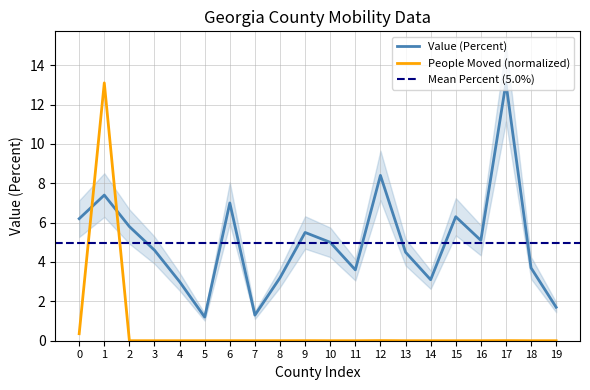

What is the minimum value for Value (Percent)?

1.2